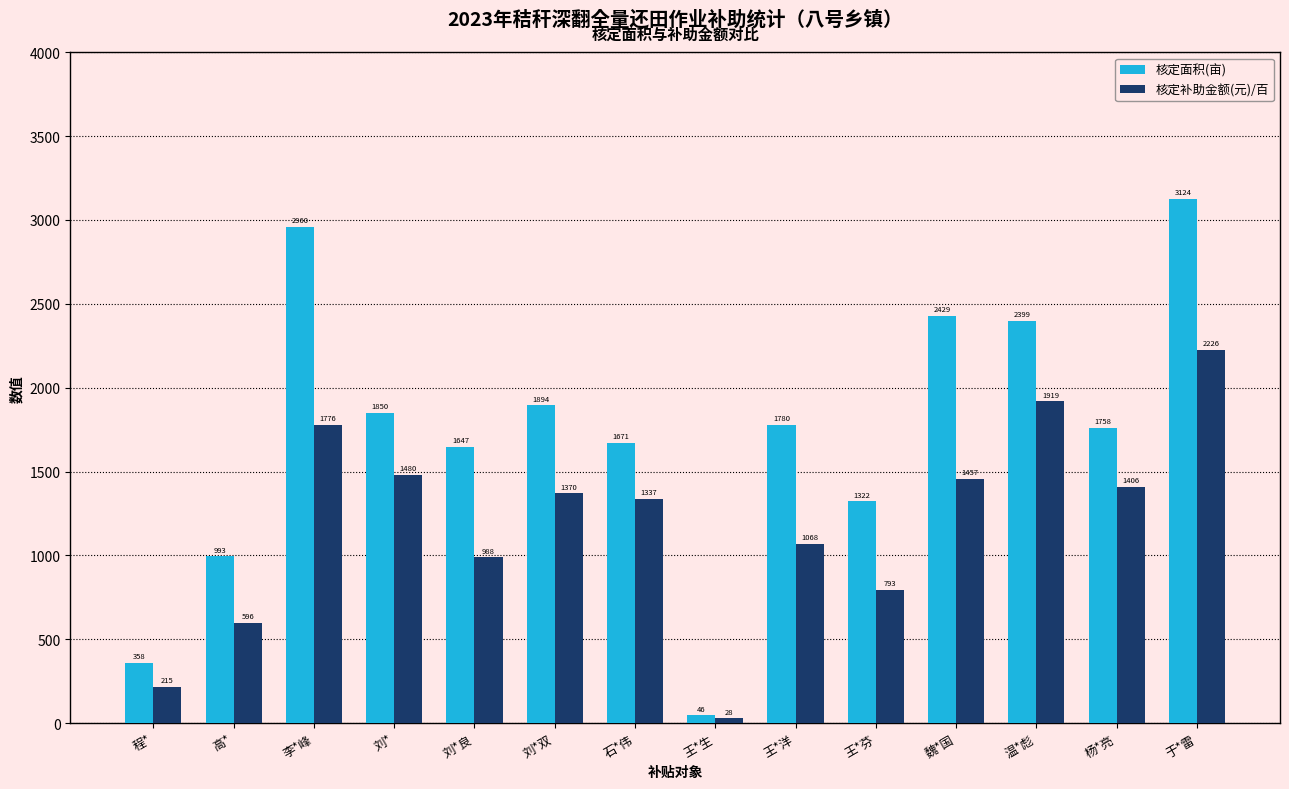

What is the average value of the 核定面积(亩) series?

1730.8